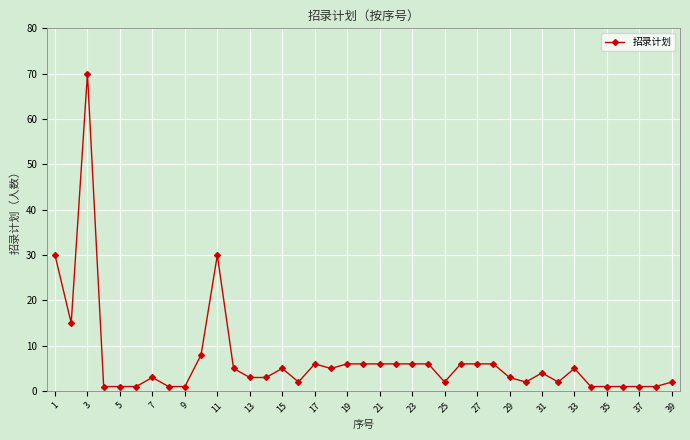

How many lines are shown in the chart?

1